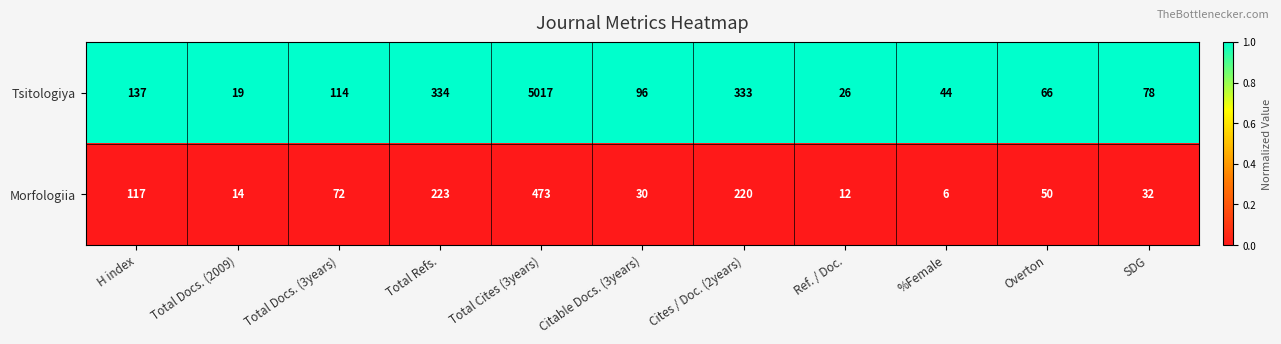

Reading left to right, what are all the values shown in this chart?

Tsitologiya: H index=137	Total Docs. (2009)=19	Total Docs. (3years)=114	Total Refs.=334	Total Cites (3years)=5017	Citable Docs. (3years)=96	Cites / Doc. (2years)=333	Ref. / Doc.=26	%Female=44	Overton=66	SDG=78
Morfologiia: H index=117	Total Docs. (2009)=14	Total Docs. (3years)=72	Total Refs.=223	Total Cites (3years)=473	Citable Docs. (3years)=30	Cites / Doc. (2years)=220	Ref. / Doc.=12	%Female=6	Overton=50	SDG=32